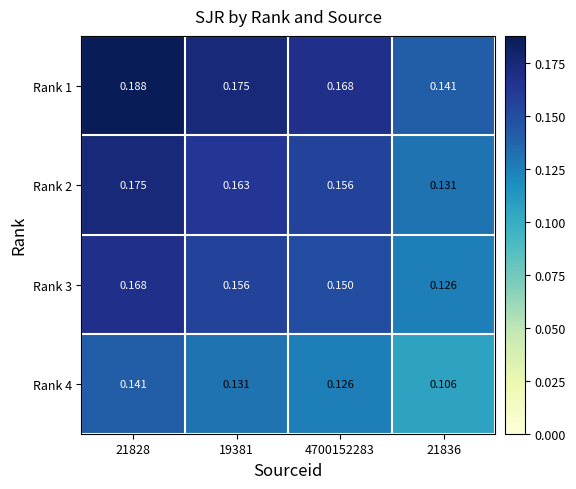

List the series in order of their peak value, lowest first.

Rank 4, Rank 3, Rank 2, Rank 1